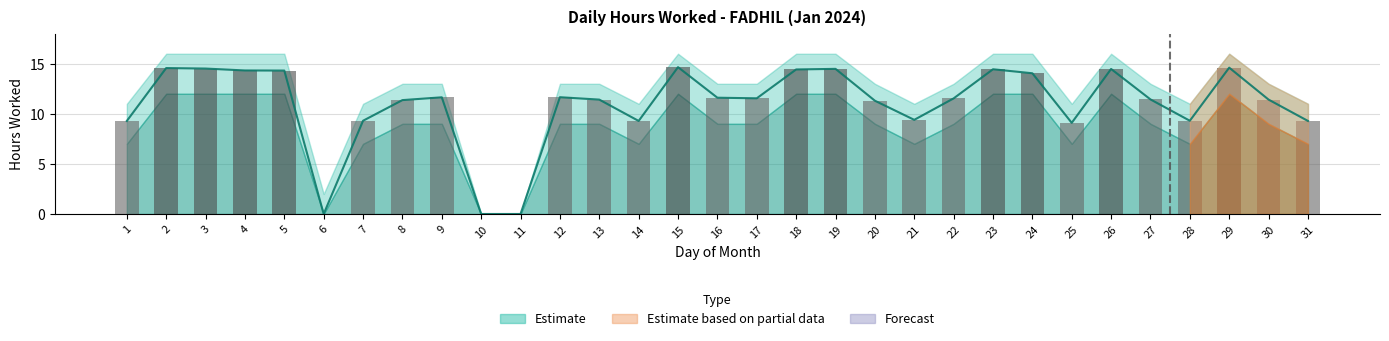

What is the difference between the values at 8 and 16?

0.2